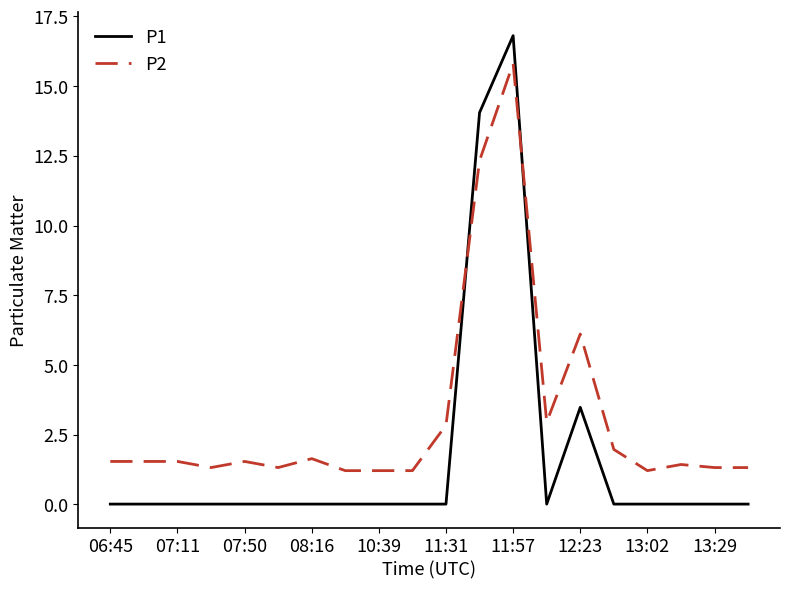

Which series has the largest total across all categories?

P2